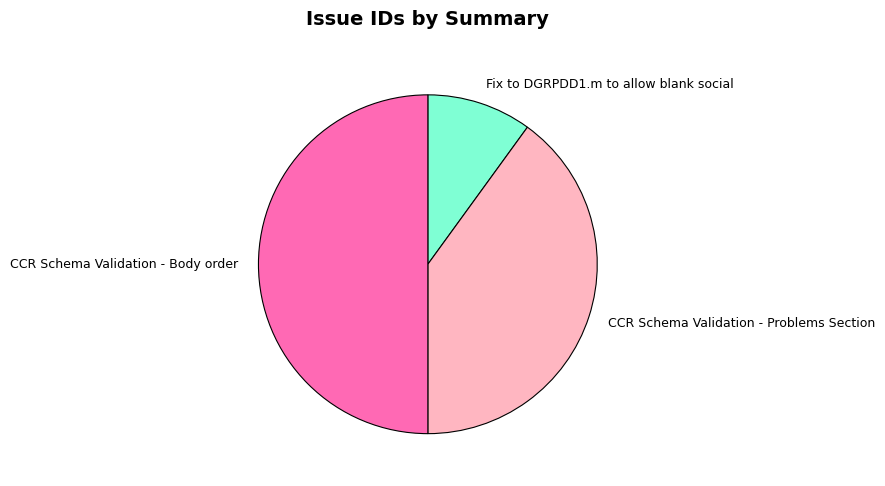

Do CCR Schema Validation - Body order and Fix to DGRPDD1.m to allow blank social together represent more than half of the pie?

Yes